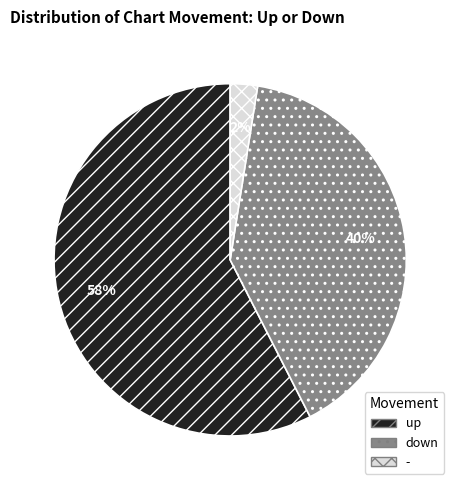

Combined, do - and down account for over 50%?

No